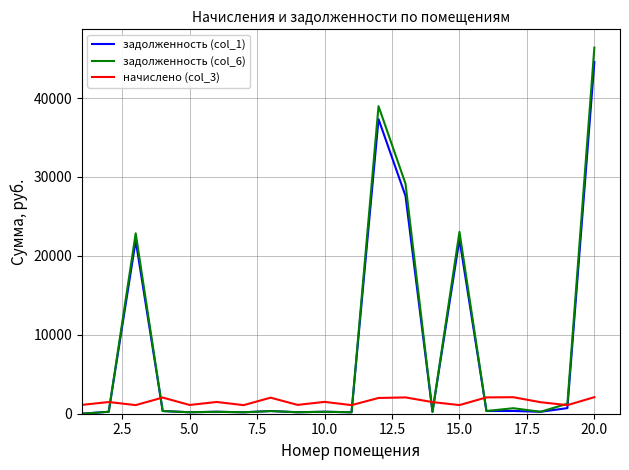

Which series has the largest range (max minus min)?

задолженность (col_6)